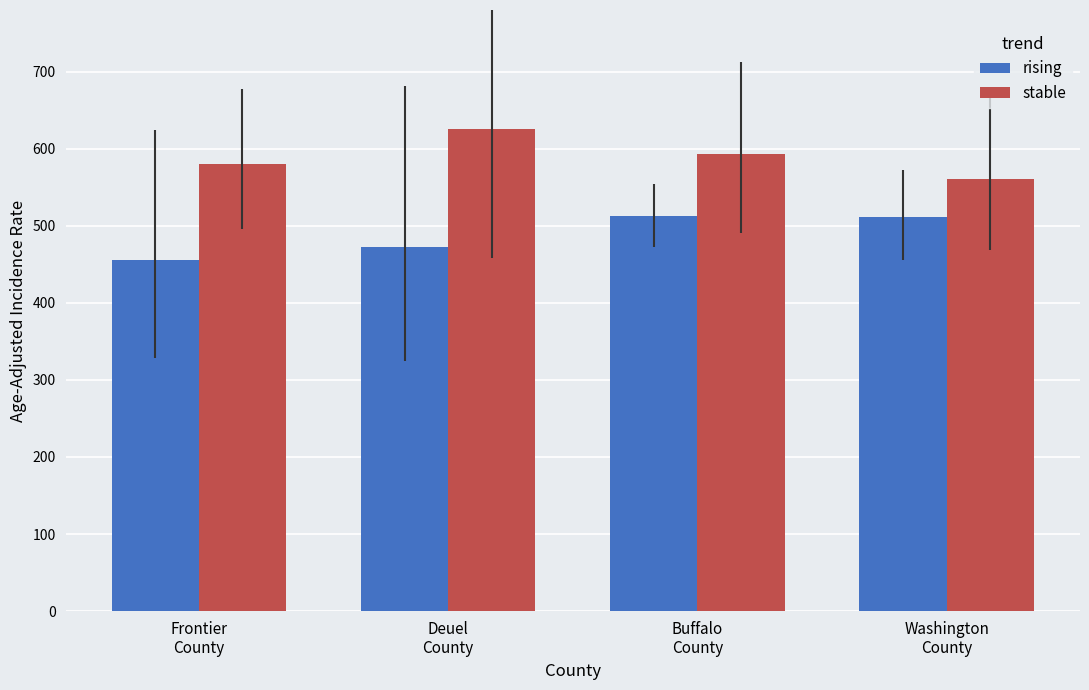

Rank the series by their maximum value, from highest to lowest.

stable, rising